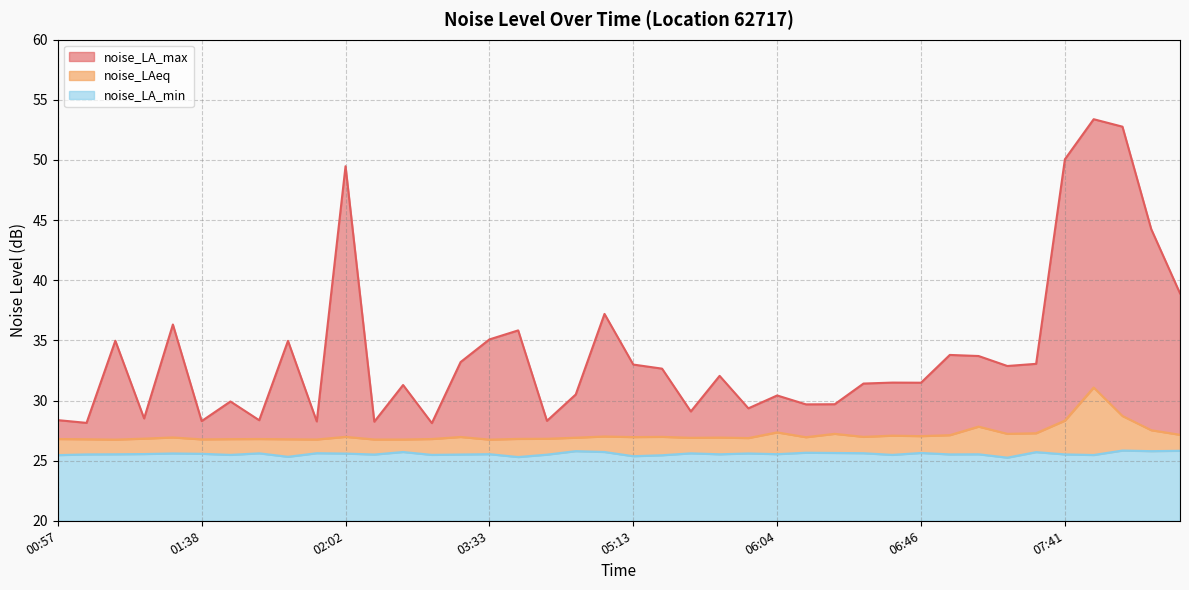

True or false: noise_LAeq and noise_LA_min intersect in this chart.

False